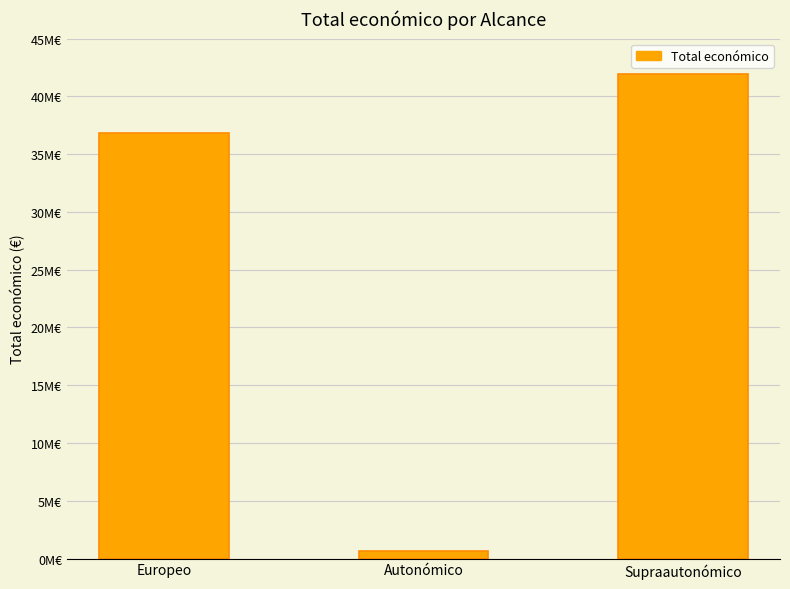

Are the bars horizontal?

No